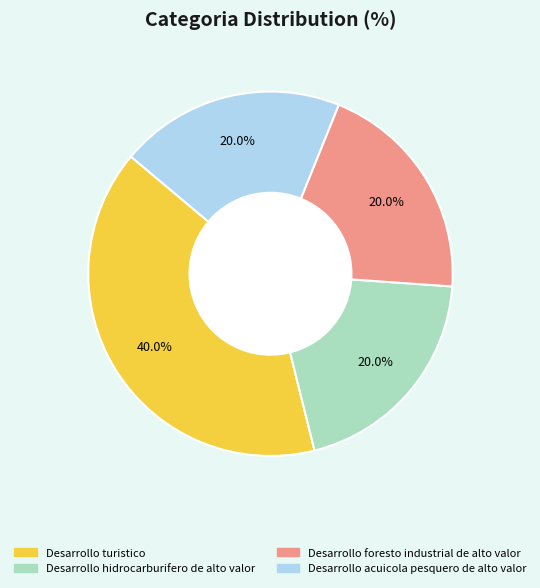

Approximately how many times larger is the value at Desarrollo hidrocarburifero de alto valor compared to Desarrollo turistico?

0.5